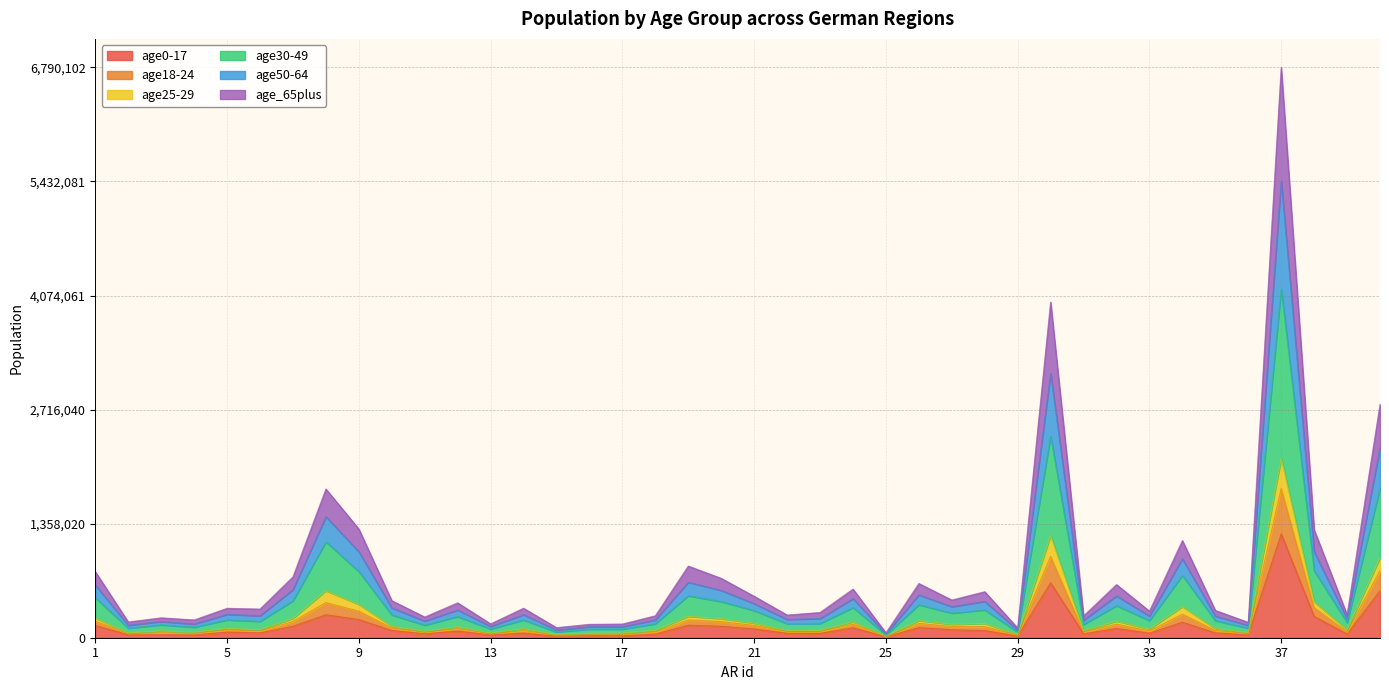

What is the sum of the age_65plus values at 27 and 1?

332731